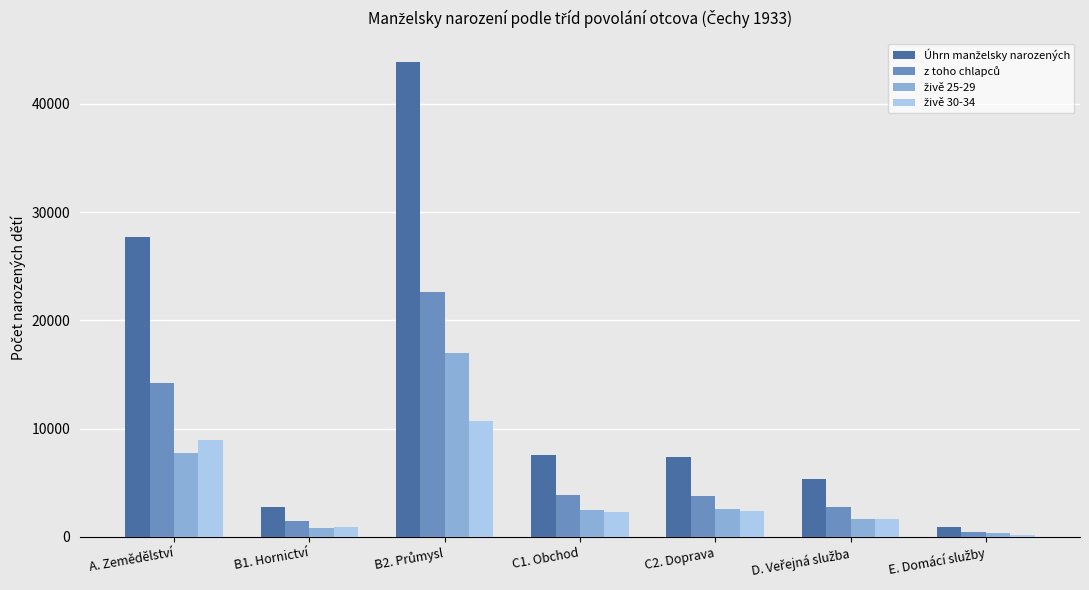

Does the chart contain any negative values?

No